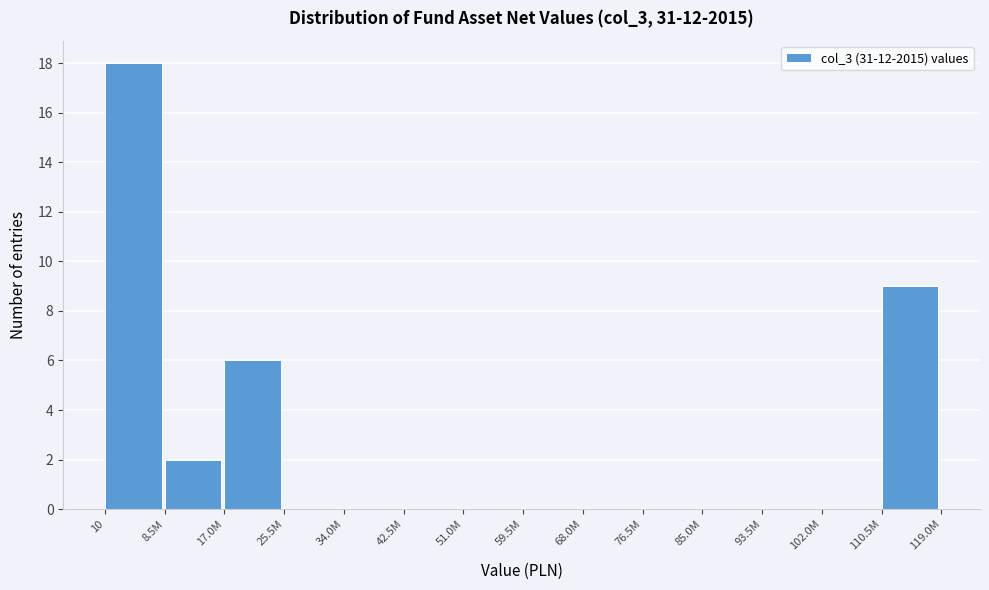

Reading right to left, what are all the values shown in this chart?

110.5M=9	102.0M=0	93.5M=0	85.0M=0	76.5M=0	68.0M=0	59.5M=0	51.0M=0	42.5M=0	34.0M=0	25.5M=0	17.0M=6	8.5M=2	10=18